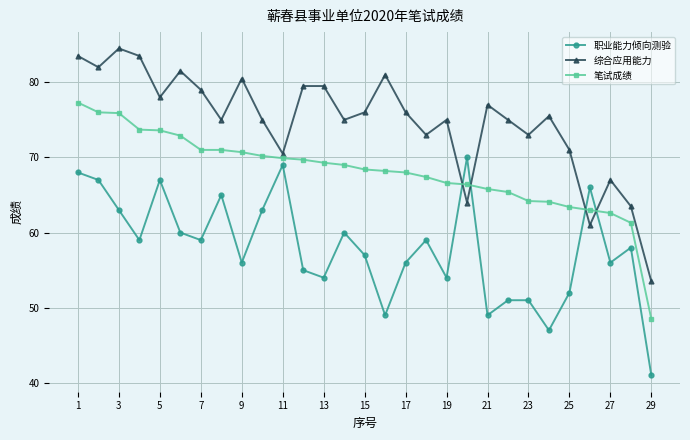

Rank the series by their maximum value, from highest to lowest.

综合应用能力, 笔试成绩, 职业能力倾向测验